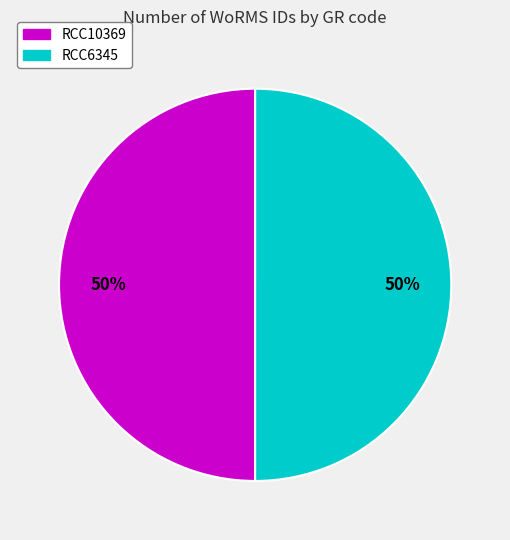

Approximately how many times larger is the value at RCC6345 compared to RCC10369?

1.0